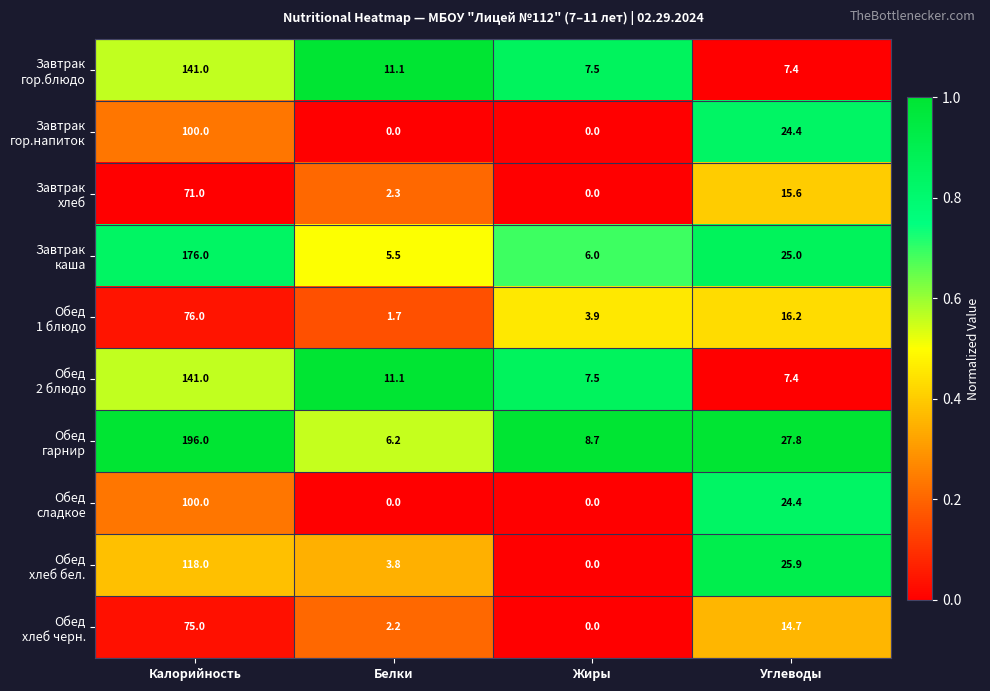

What is the difference between the highest and lowest values at Белки?

11.1